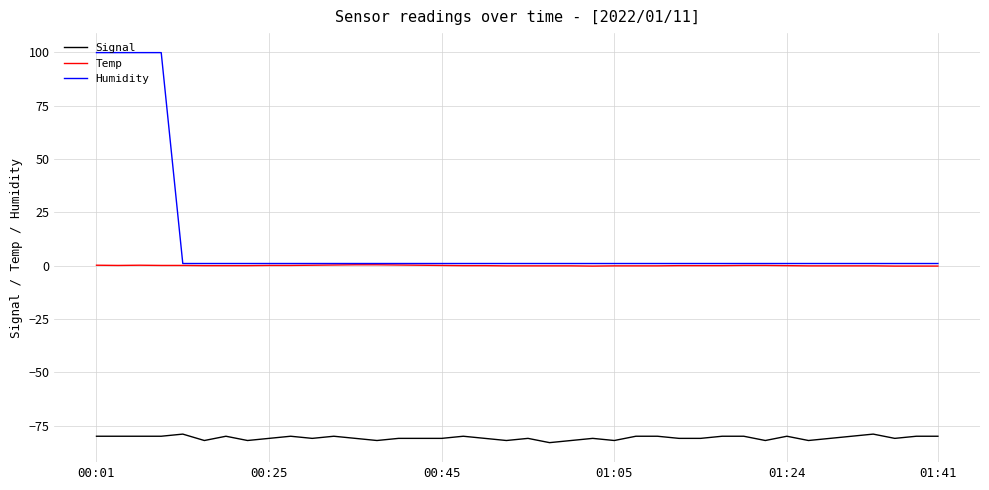

True or false: Temp and Signal intersect in this chart.

False